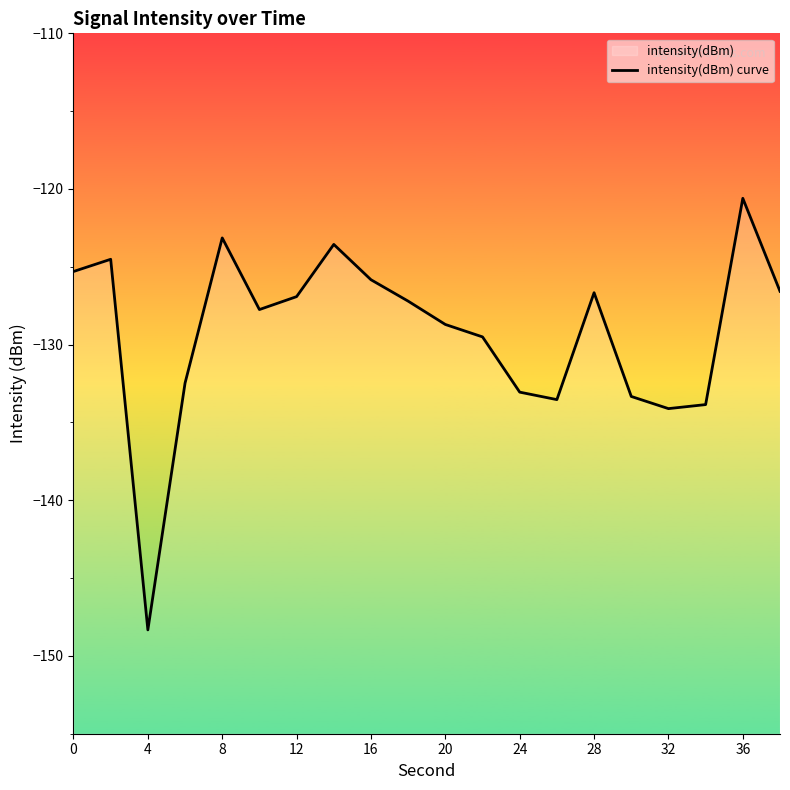

How many points are lower than both their immediate neighbors (excluding endpoints)?

4